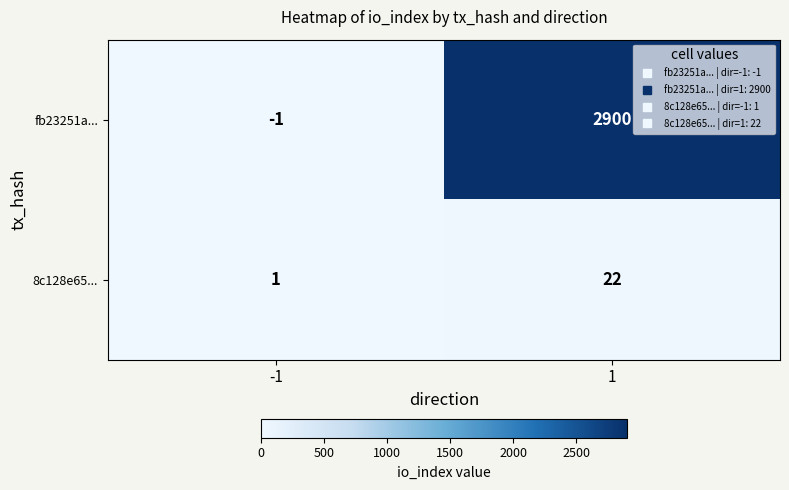

Rank the series by their average value, from highest to lowest.

fb23251a..., 8c128e65...